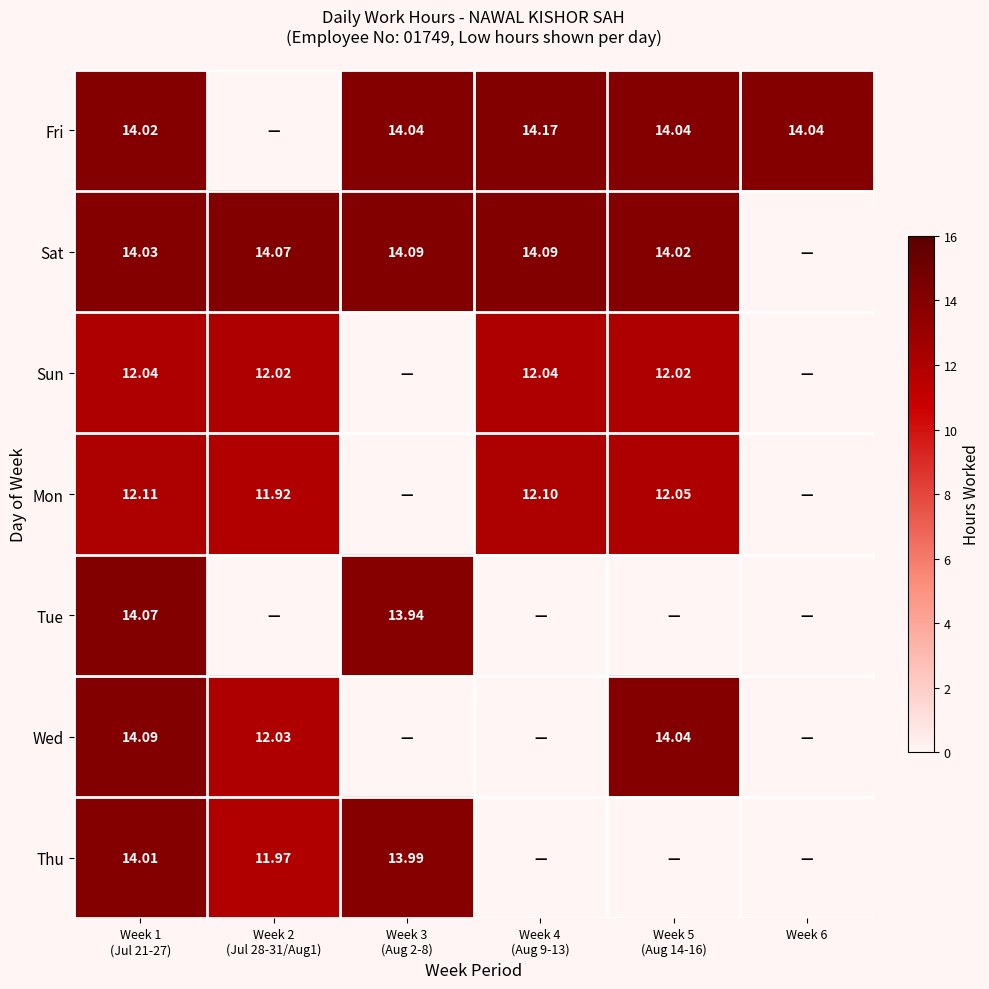

True or false: Thu has a value of 5.3 at Week 6.

False